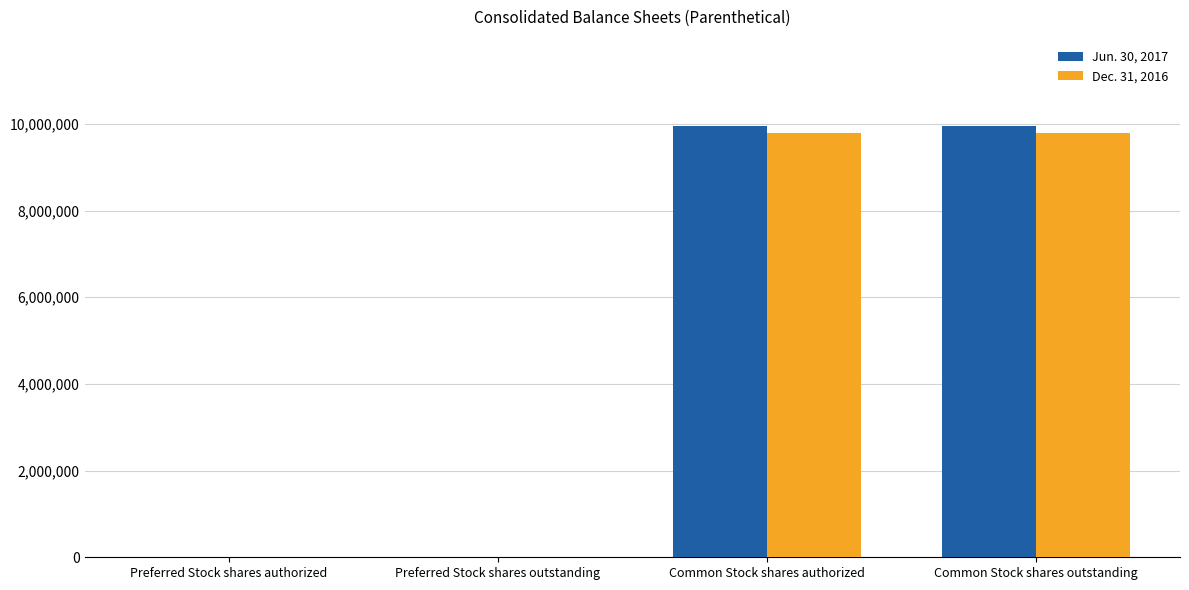

What is the total value across all series at Preferred Stock shares outstanding?

7974